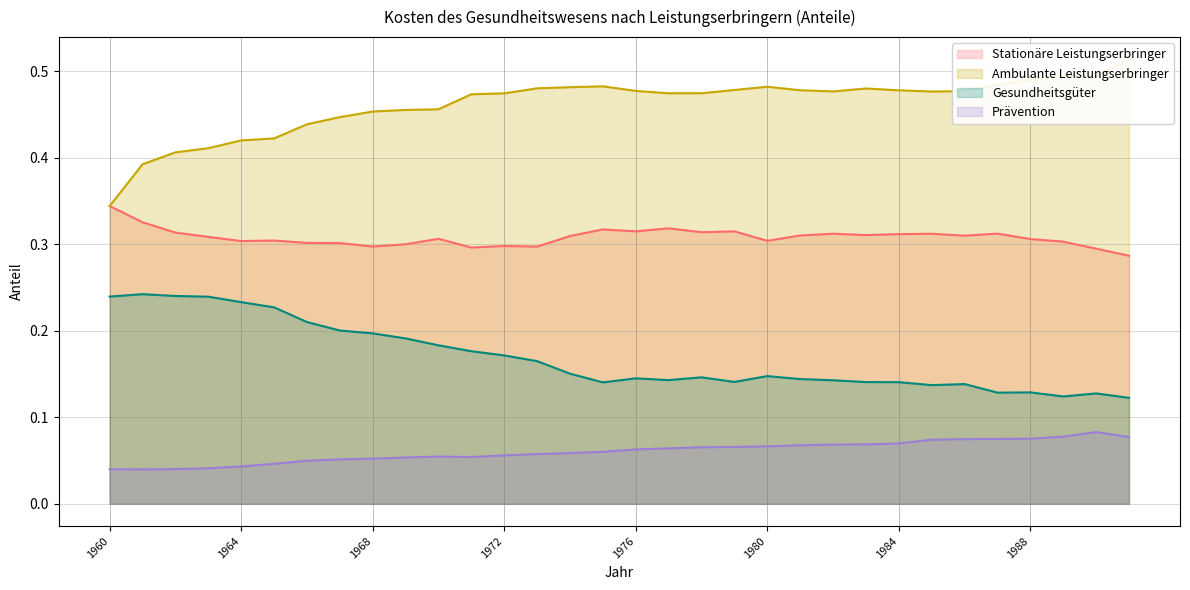

How many data points does each series have?

32